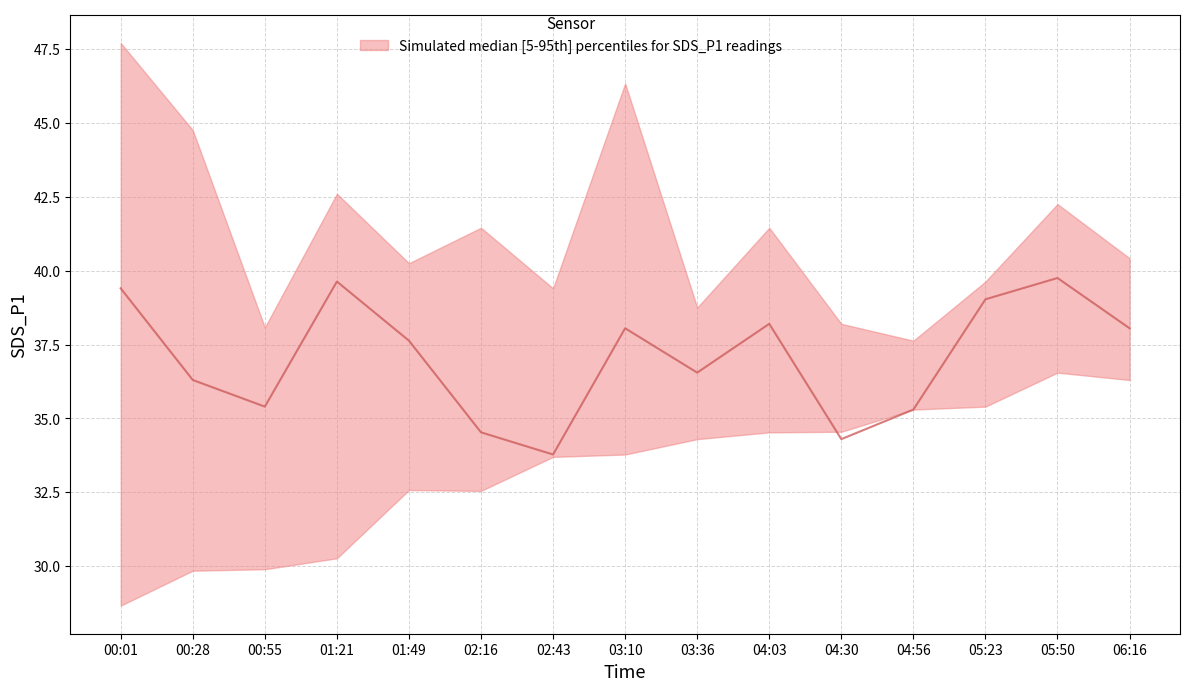

What is the ratio of the value at 02:43 to the value at 04:56?

1.0